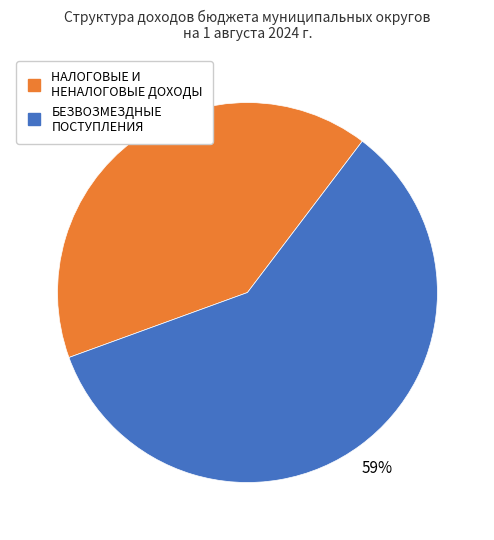

Is there any slice that represents more than half of the pie?

Yes